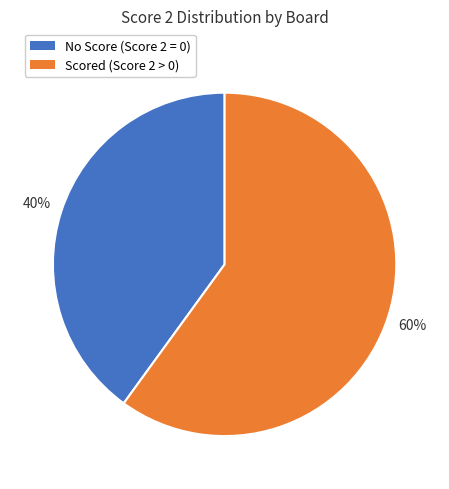

To the nearest percent, what is the difference between the largest and smallest slice percentages?

20%